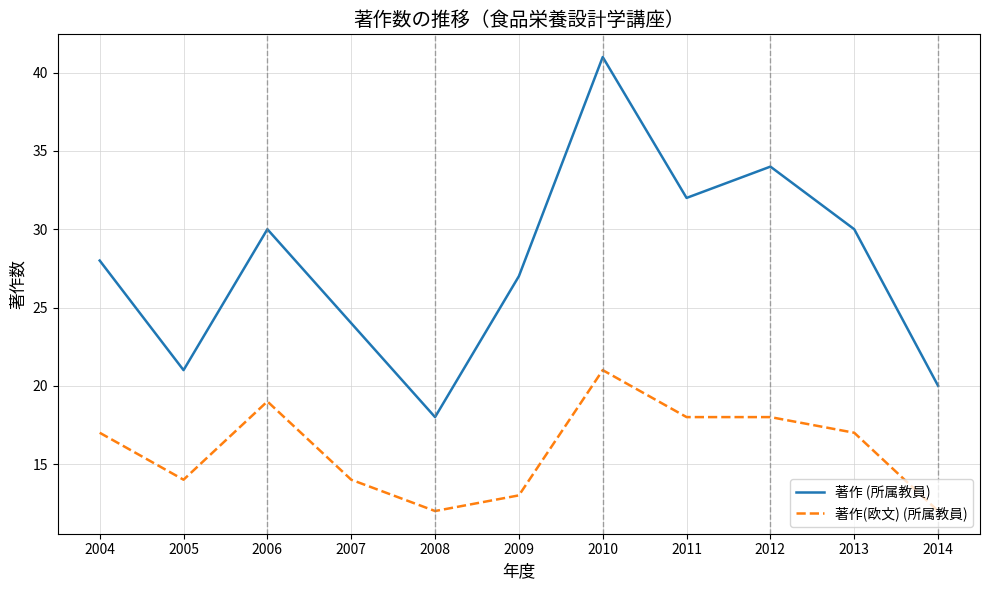

Read the 著作 (所属教員) value at 2013.

30